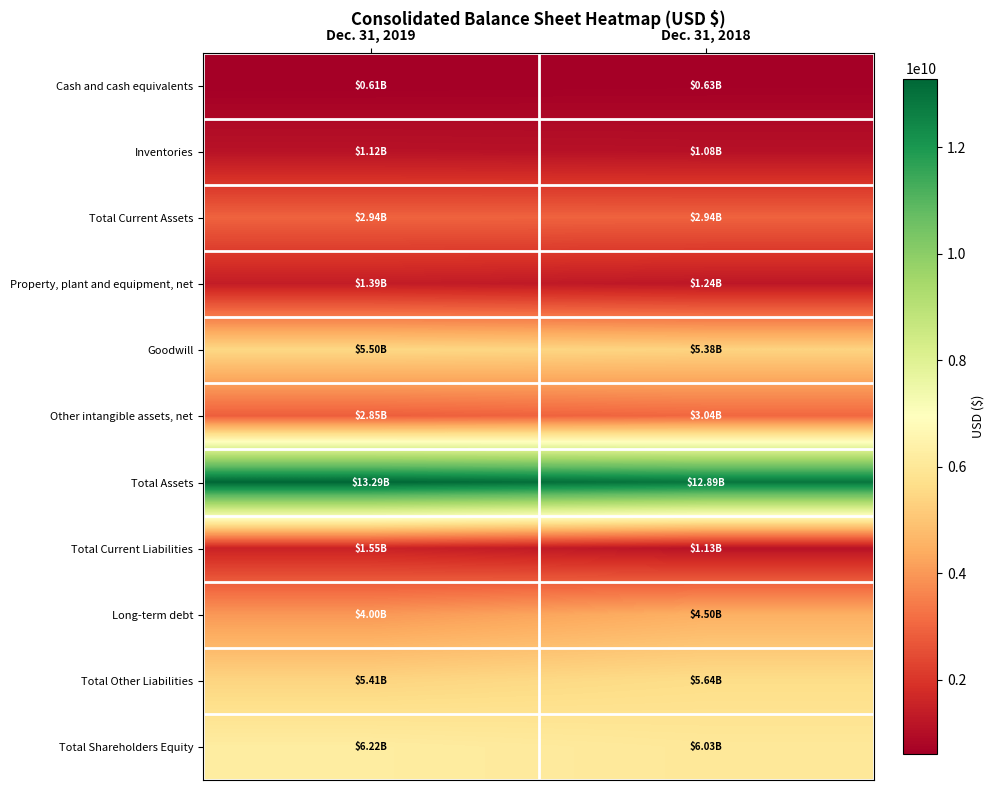

Reading left to right, what are all the values shown in this chart?

Cash and cash equivalents: Dec. 31, 2019=606823000	Dec. 31, 2018=634897000
Inventories: Dec. 31, 2019=1123068000	Dec. 31, 2018=1078537000
Total Current Assets: Dec. 31, 2019=2942544000	Dec. 31, 2018=2941860000
Property, plant and equipment, net: Dec. 31, 2019=1386920000	Dec. 31, 2018=1241152000
Goodwill: Dec. 31, 2019=5497596000	Dec. 31, 2018=5378388000
Other intangible assets, net: Dec. 31, 2019=2851935000	Dec. 31, 2018=3039322000
Total Assets: Dec. 31, 2019=13287411000	Dec. 31, 2018=12889395000
Total Current Liabilities: Dec. 31, 2019=1552190000	Dec. 31, 2018=1128311000
Long-term debt: Dec. 31, 2019=3997438000	Dec. 31, 2018=4504417000
Total Other Liabilities: Dec. 31, 2019=5406630000	Dec. 31, 2018=5635904000
Total Shareholders Equity: Dec. 31, 2019=6217304000	Dec. 31, 2018=6032951000